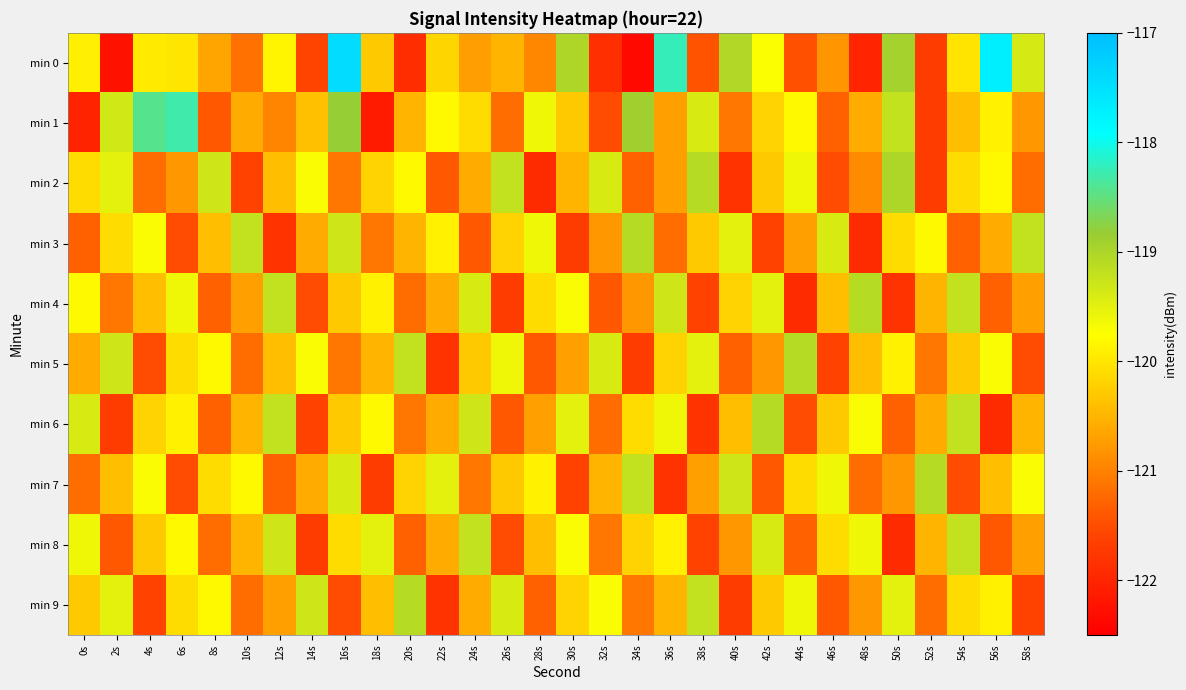

What is the minimum value shown in the chart?

-122.4